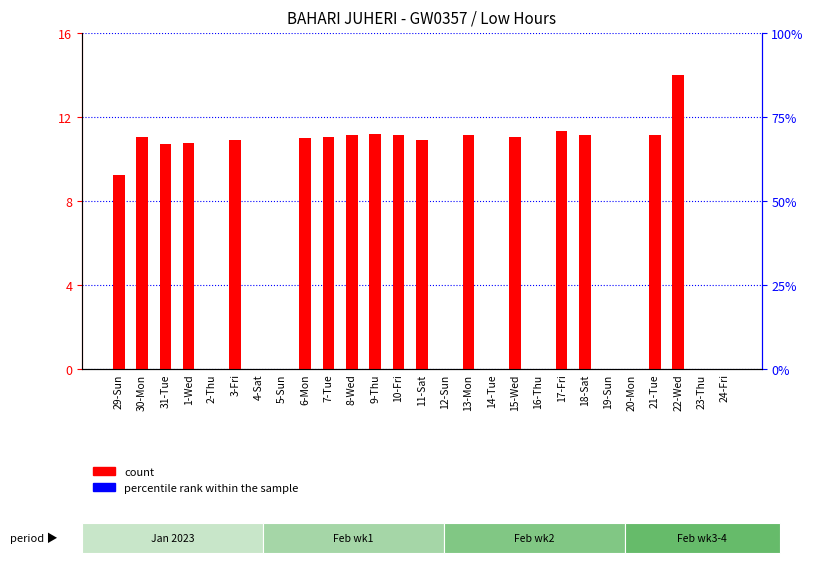

Rank the series by their average value, from highest to lowest.

count, percentile rank within the sample